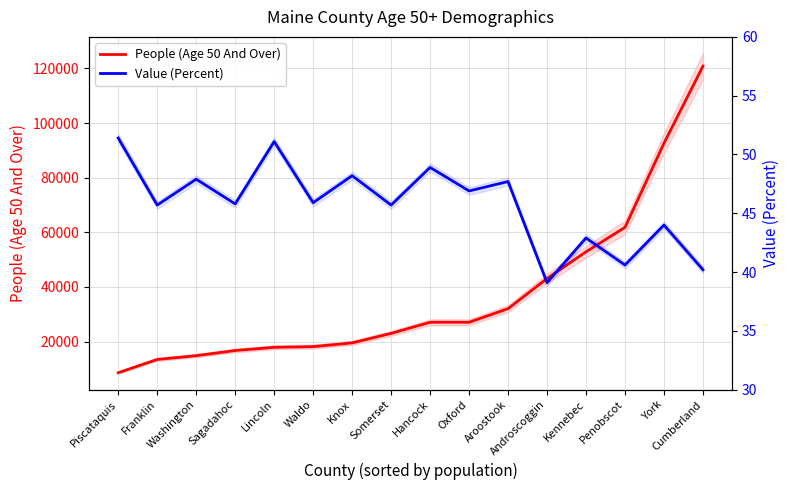

Is the value of Value (Percent) at Piscataquis greater than the value of People (Age 50 And Over) at Cumberland?

No